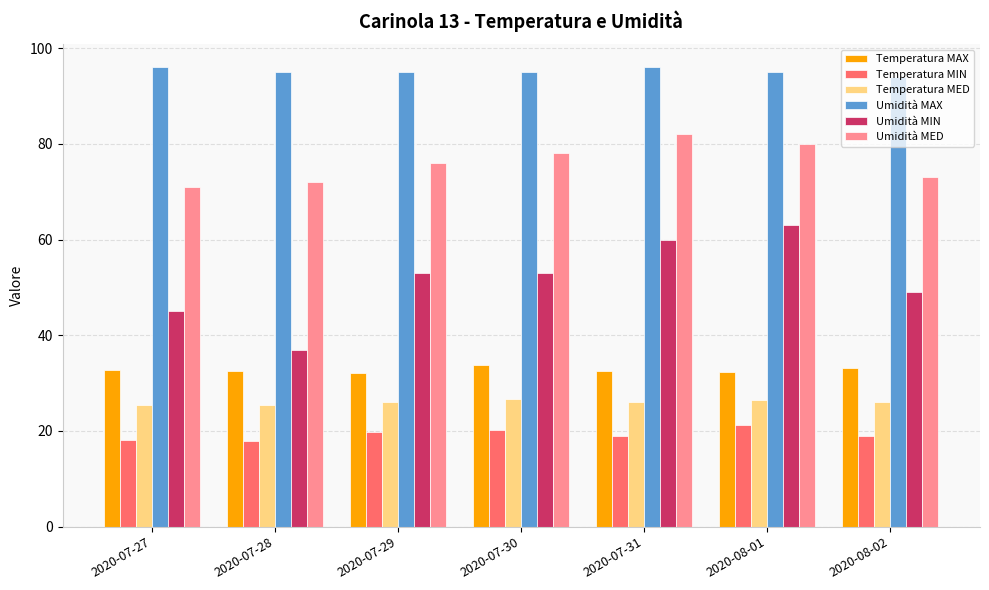

What is the value of the Temperatura MAX bar at the 7th from the left?

33.1